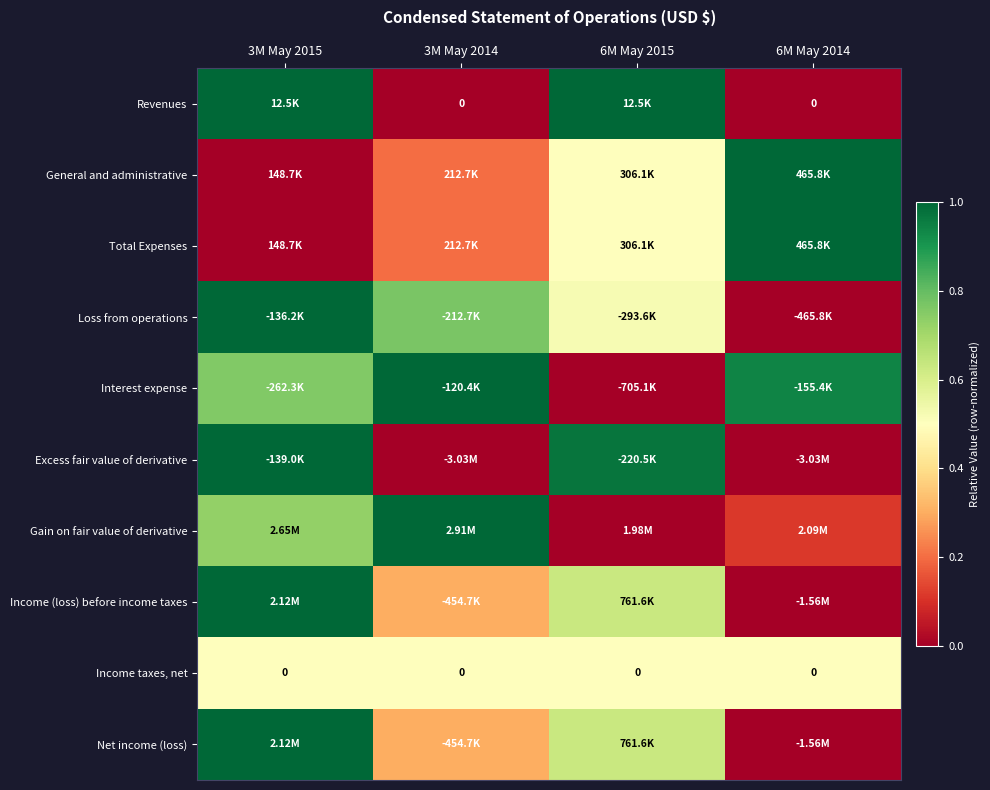

Which has a higher value, 6M May 2015 or 6M May 2014?

6M May 2015